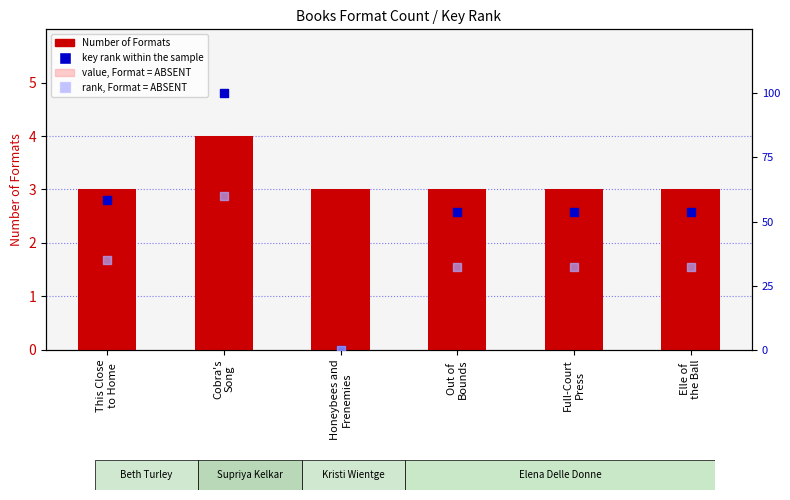

Which series reaches the maximum Y coordinate?

Number of Formats